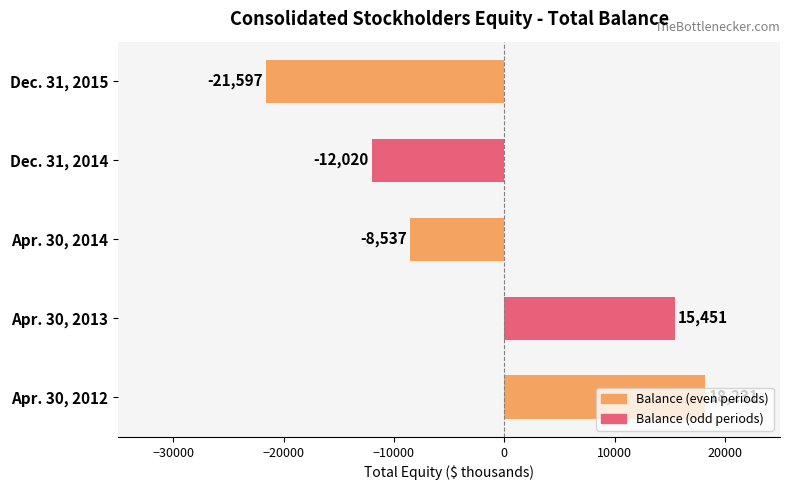

What is the change in value from Apr. 30, 2013 to Apr. 30, 2014?

-23988